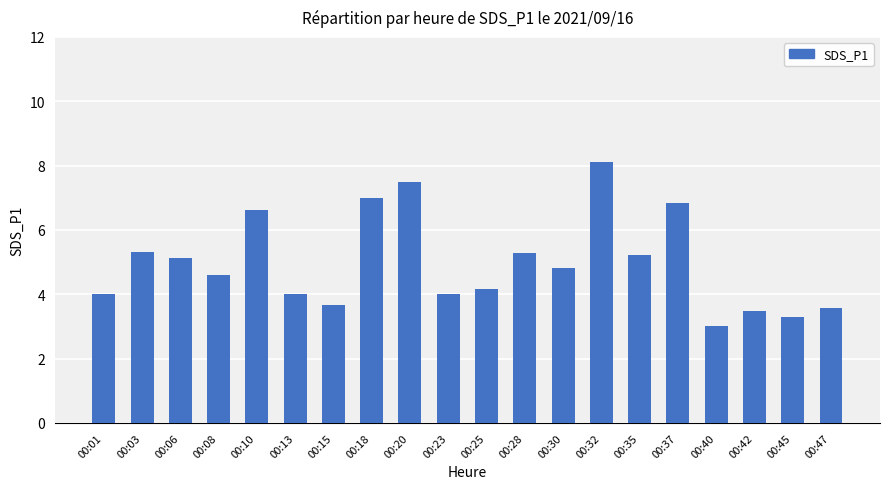

What is the maximum value shown in the chart?

8.1